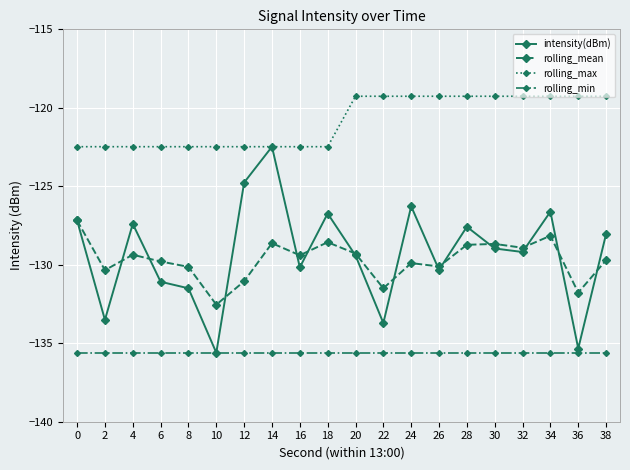

List the series in order of their peak value, lowest first.

rolling_min, rolling_mean, intensity(dBm), rolling_max